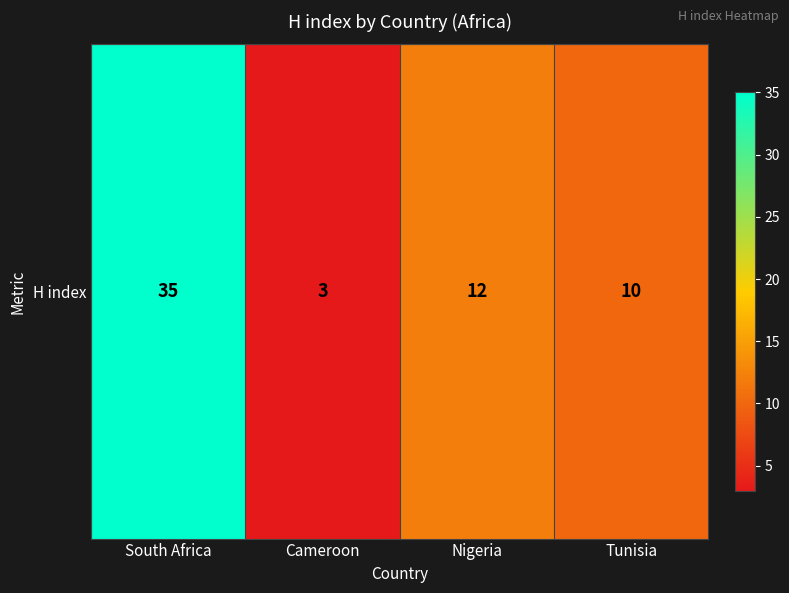

The chart shows a value of 3 at Cameroon. True or false?

True